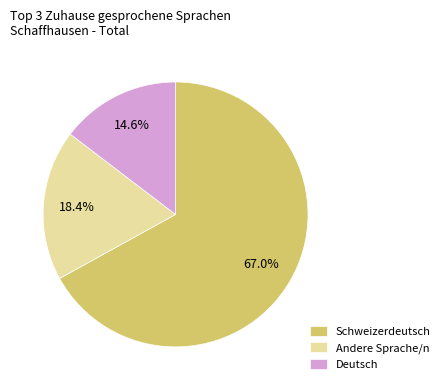

To the nearest percent, what is the average slice percentage?

33%